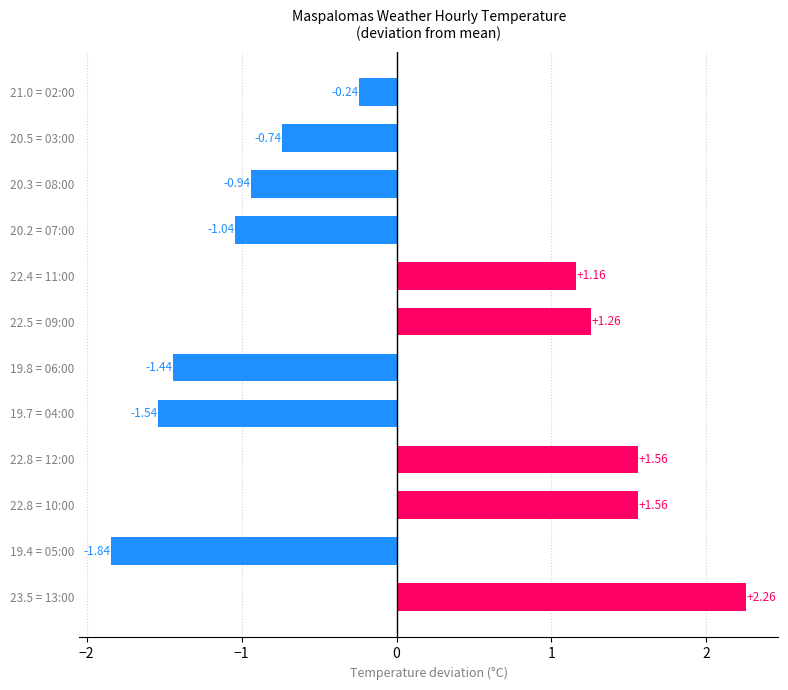

What is the sum of the values at 23.5 = 13:00 and 22.4 = 11:00?

3.4